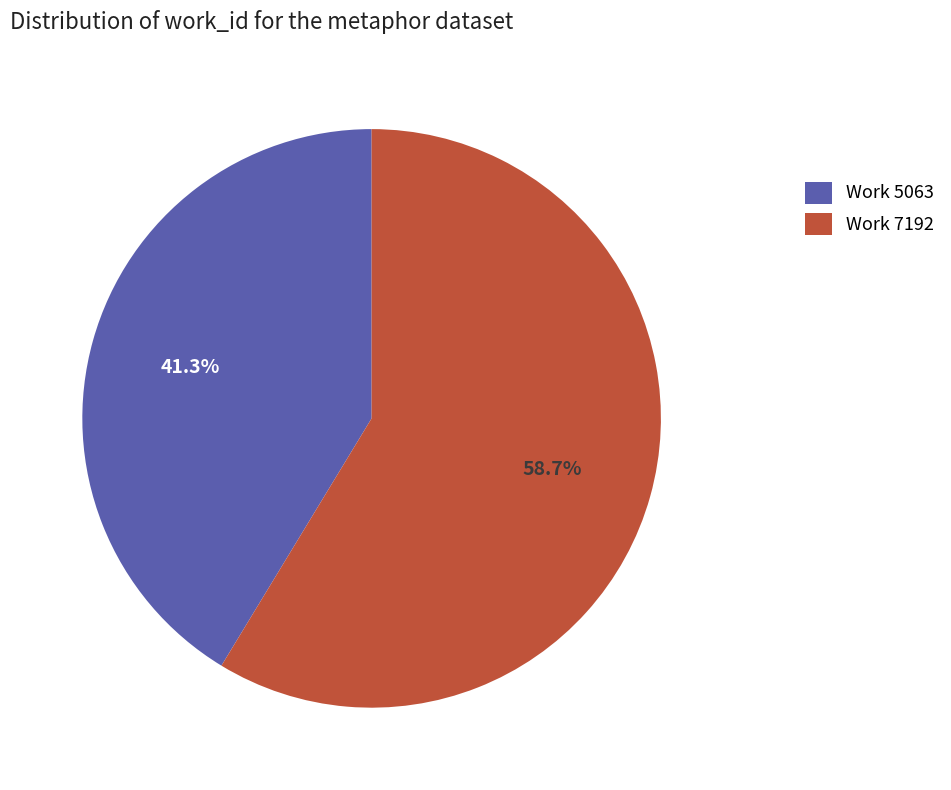

To the nearest percent, what portion does Work 7192 represent?

59%